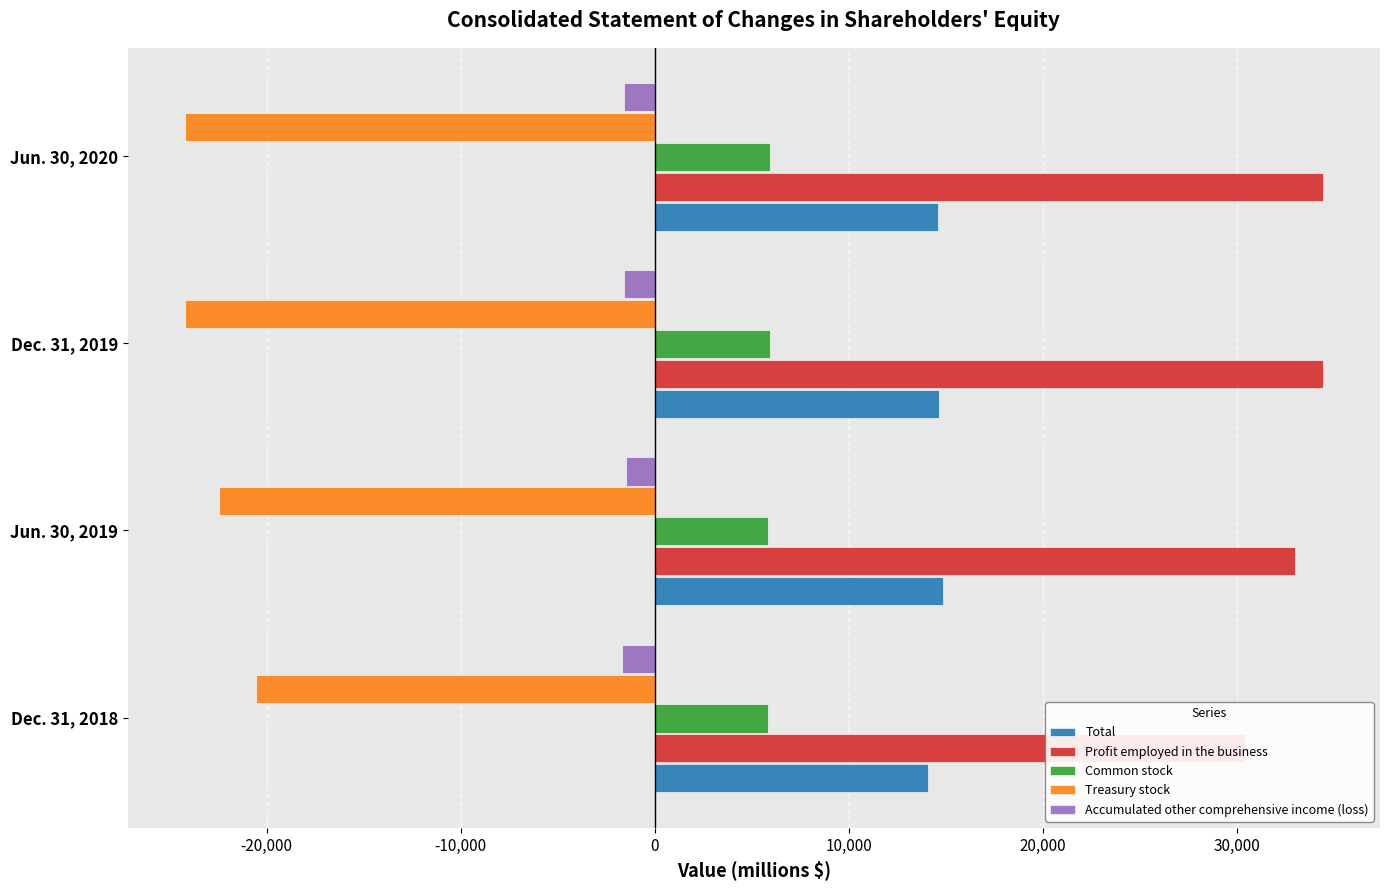

What is the maximum value for Common stock?

5935